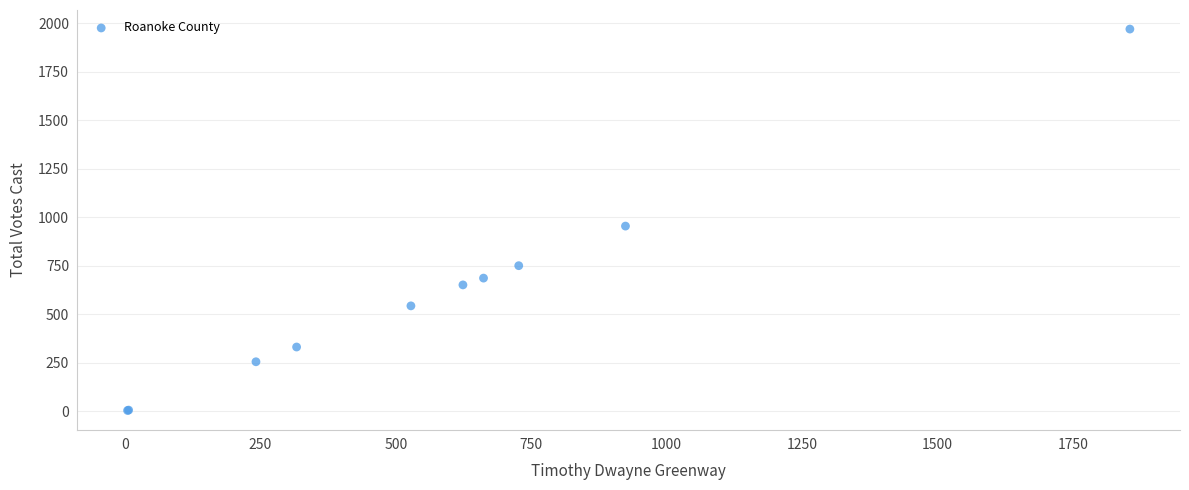

What Y value in the scatter plot is closest to 987?

955